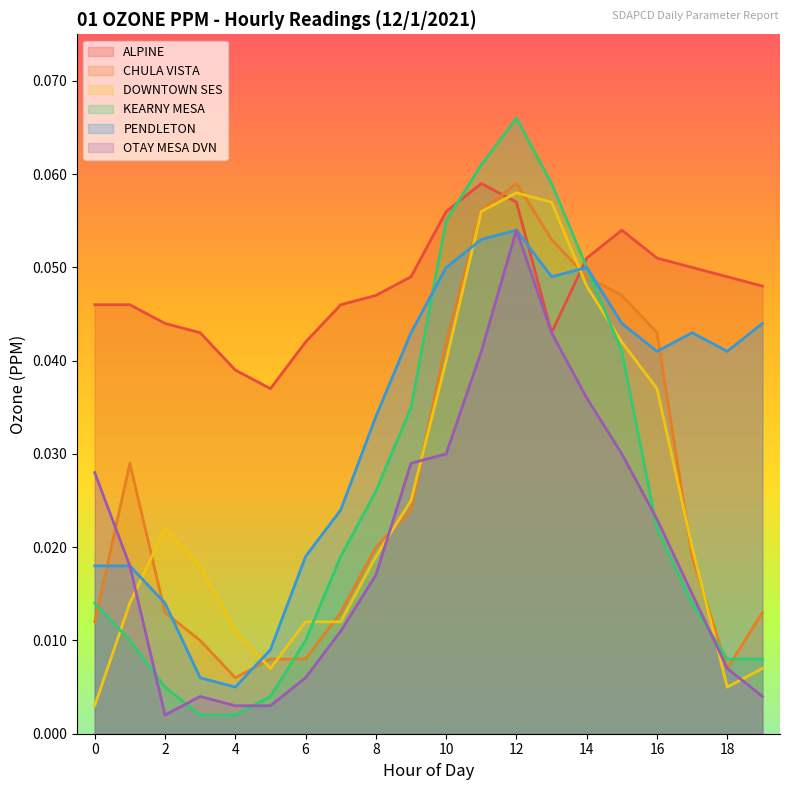

Which category has the lowest value across all series?

3